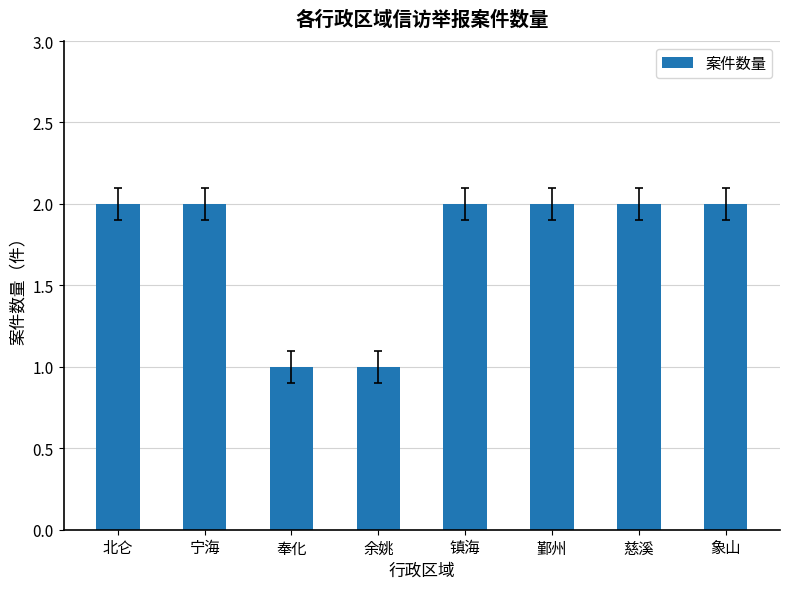

What is the average value?

2